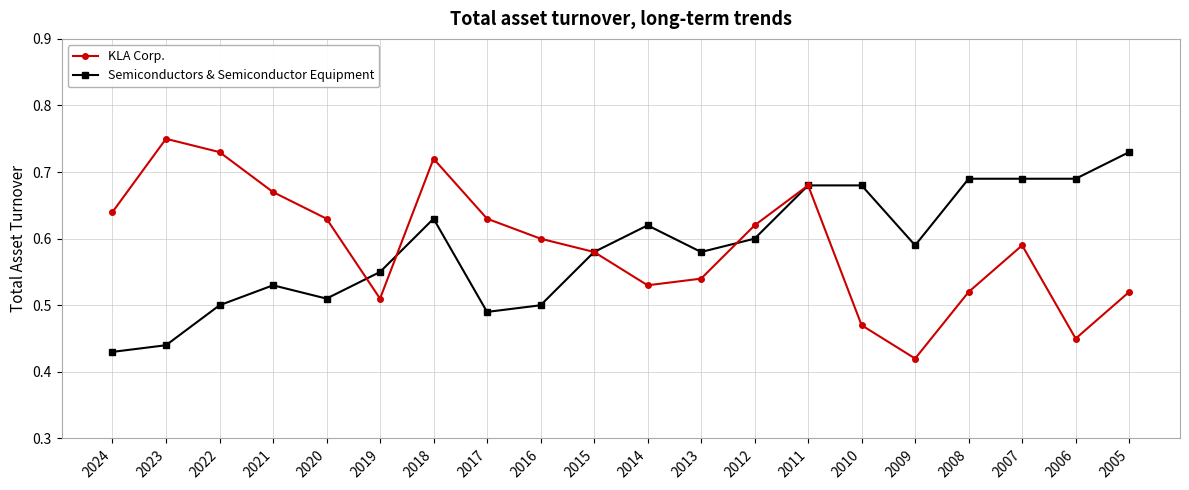

Between which two adjacent categories do Semiconductors & Semiconductor Equipment and KLA Corp. first intersect?

2020 and 2019